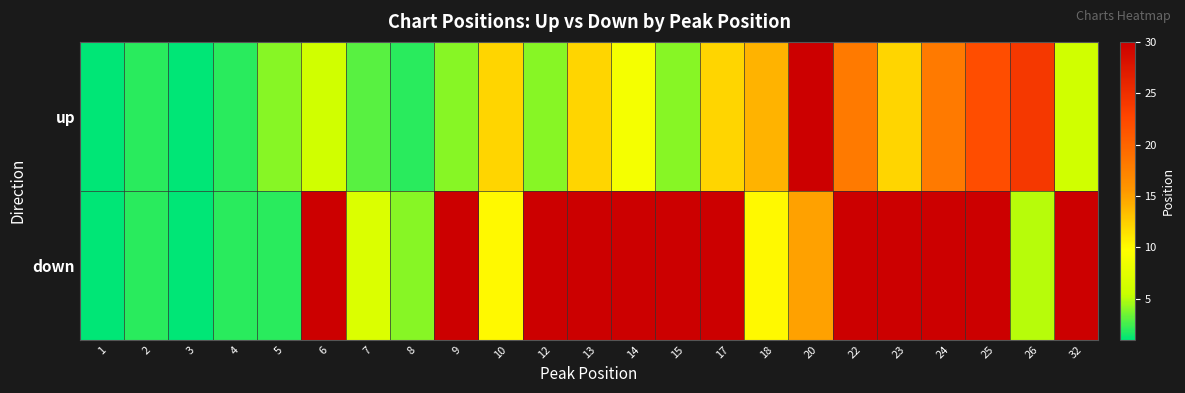

What is the difference between the highest and lowest values at 26?

19